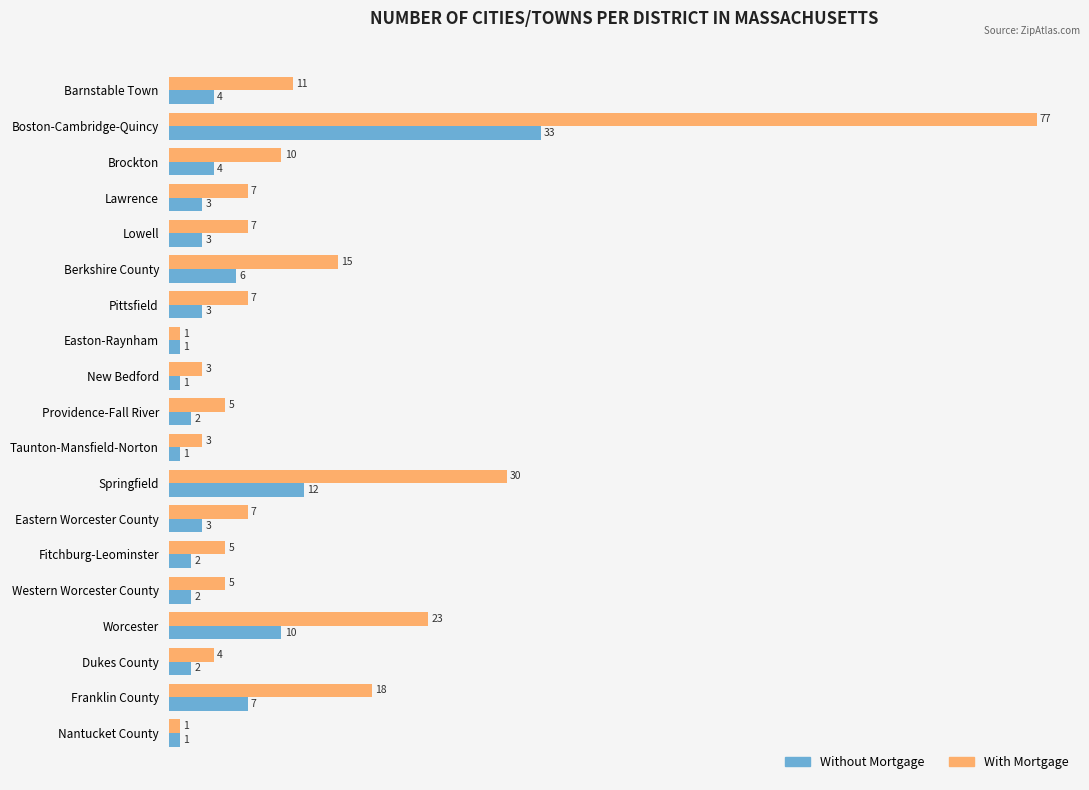

What is the minimum value shown in the chart?

1